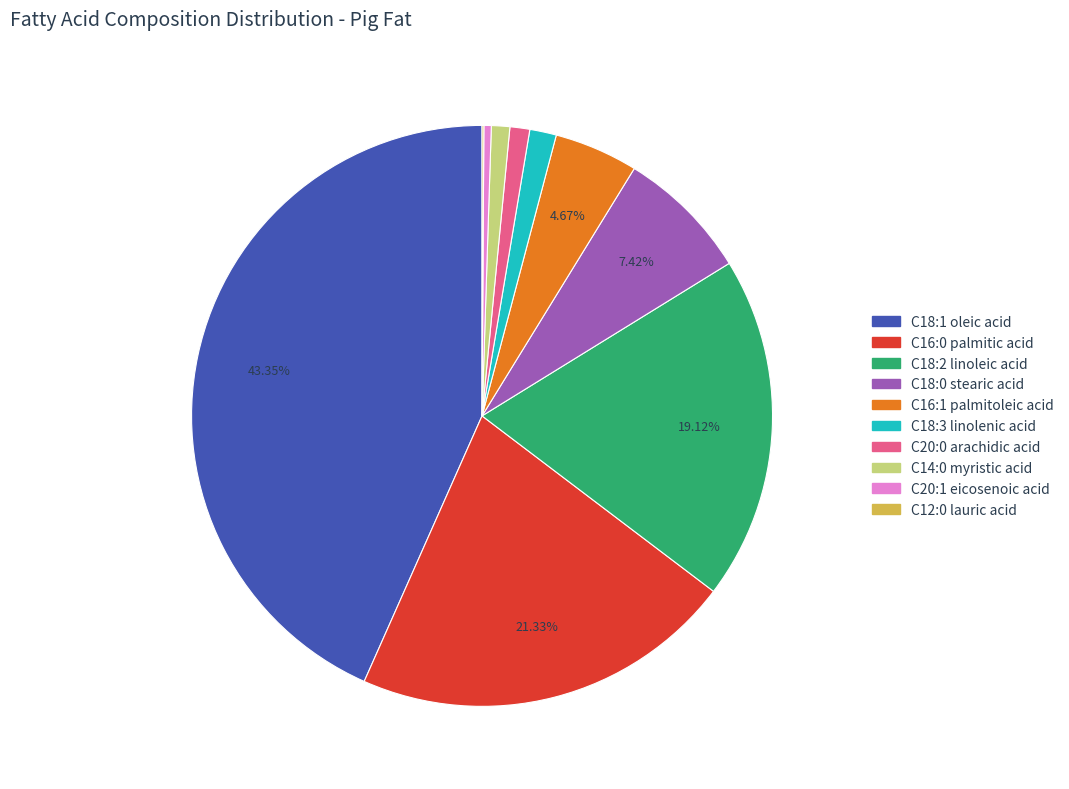

Is there any slice that represents more than half of the pie?

No